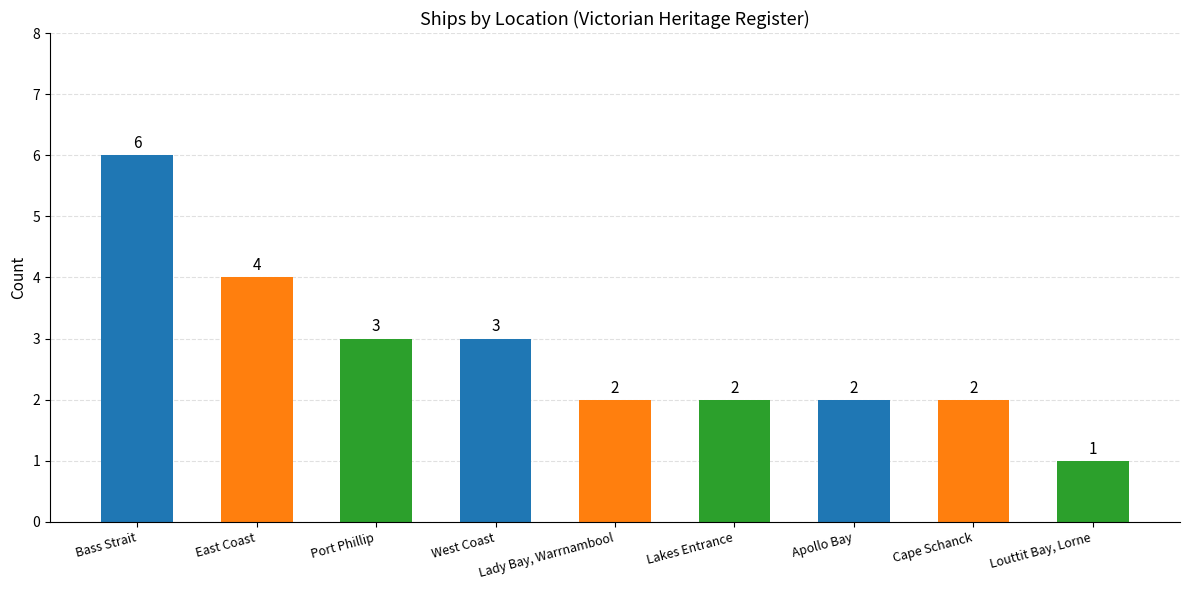

Which category has the lowest value across all series?

Louttit Bay, Lorne